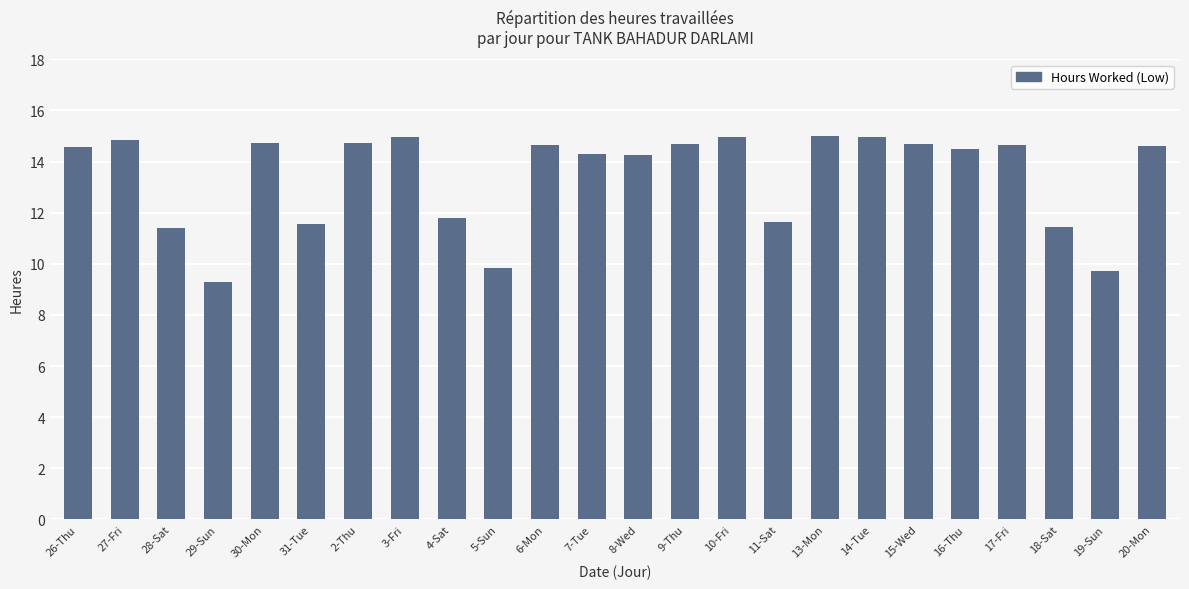

What is the label of the 1st bar from the right?

20-Mon